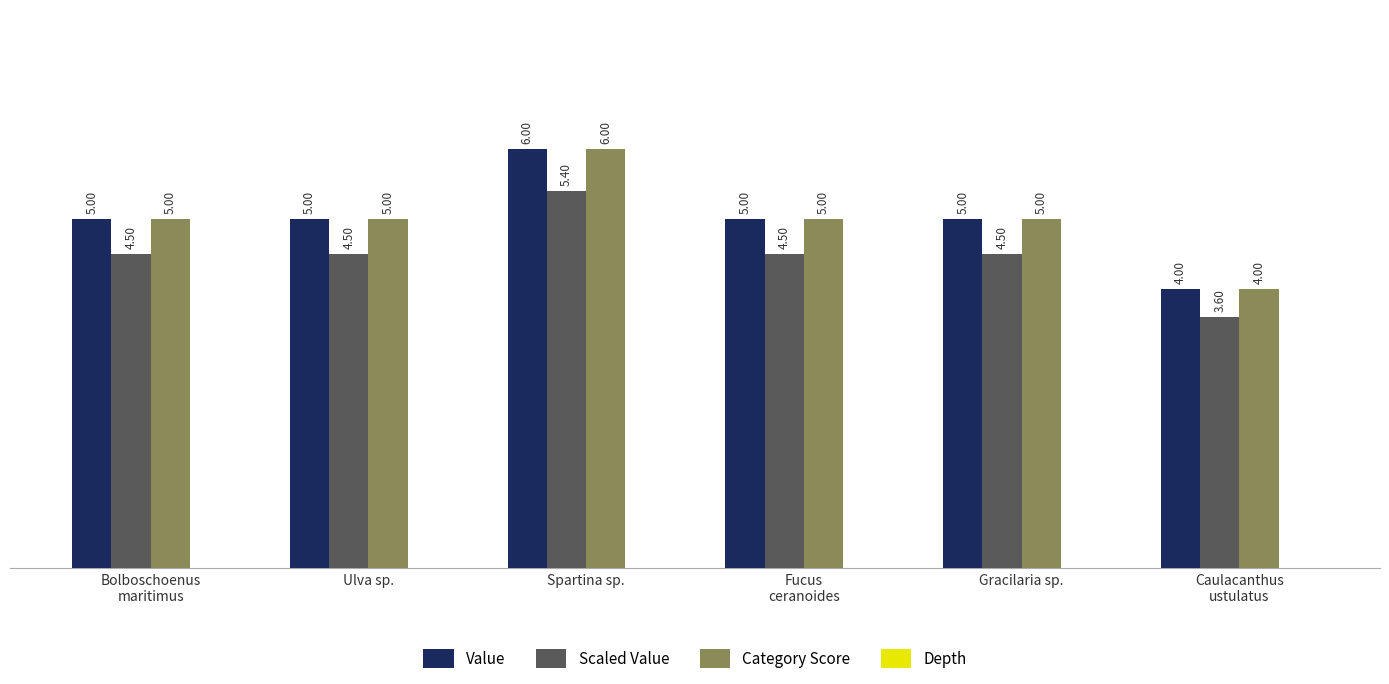

At which category is the sum across all series the highest?

Spartina sp.